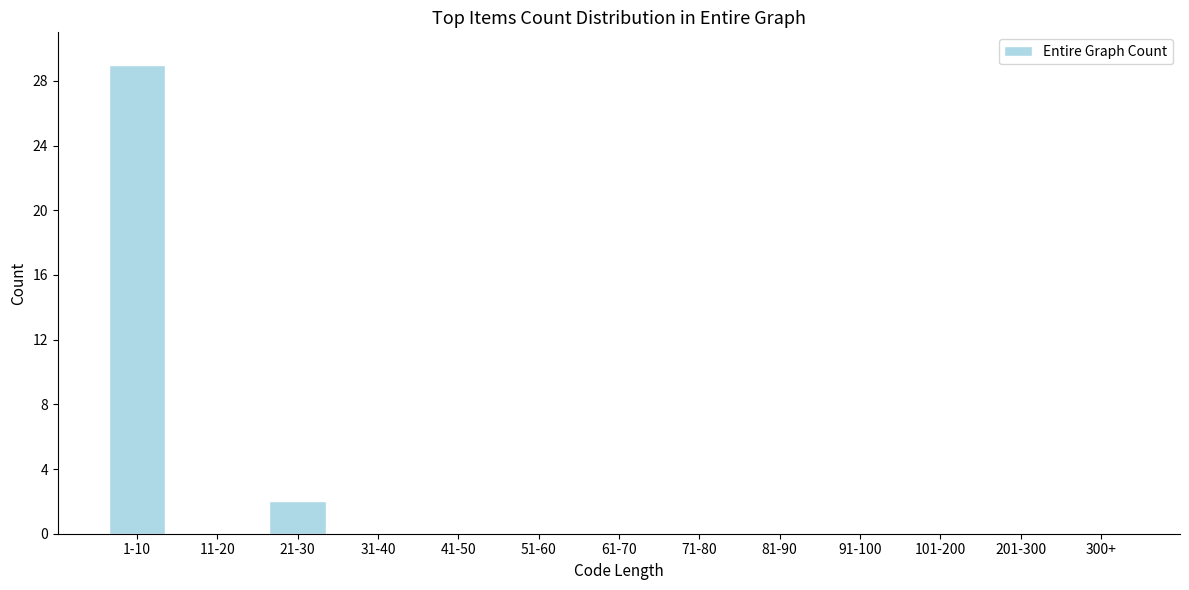

Reading right to left, extract all data points from this chart.

300+=0	201-300=0	101-200=0	91-100=0	81-90=0	71-80=0	61-70=0	51-60=0	41-50=0	31-40=0	21-30=2	11-20=0	1-10=29